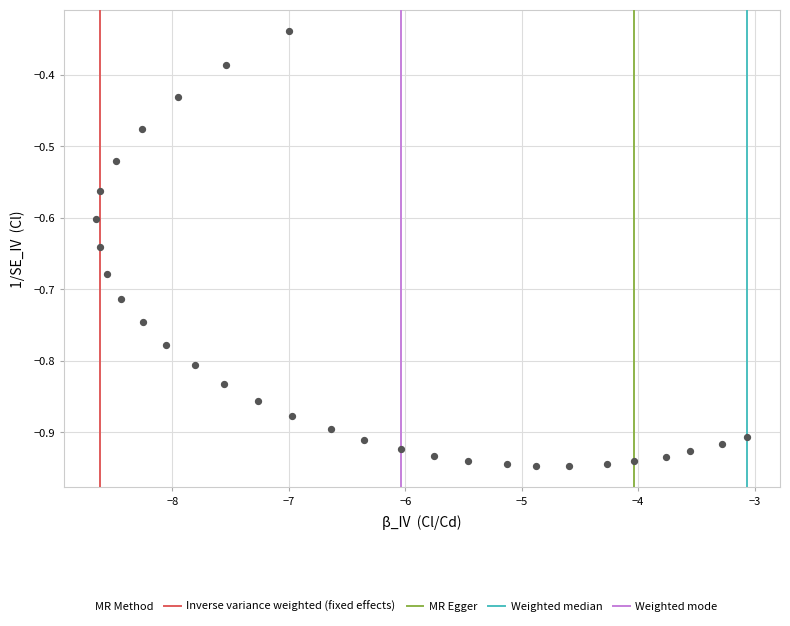

What is the range of X values (max minus min)?

5.6